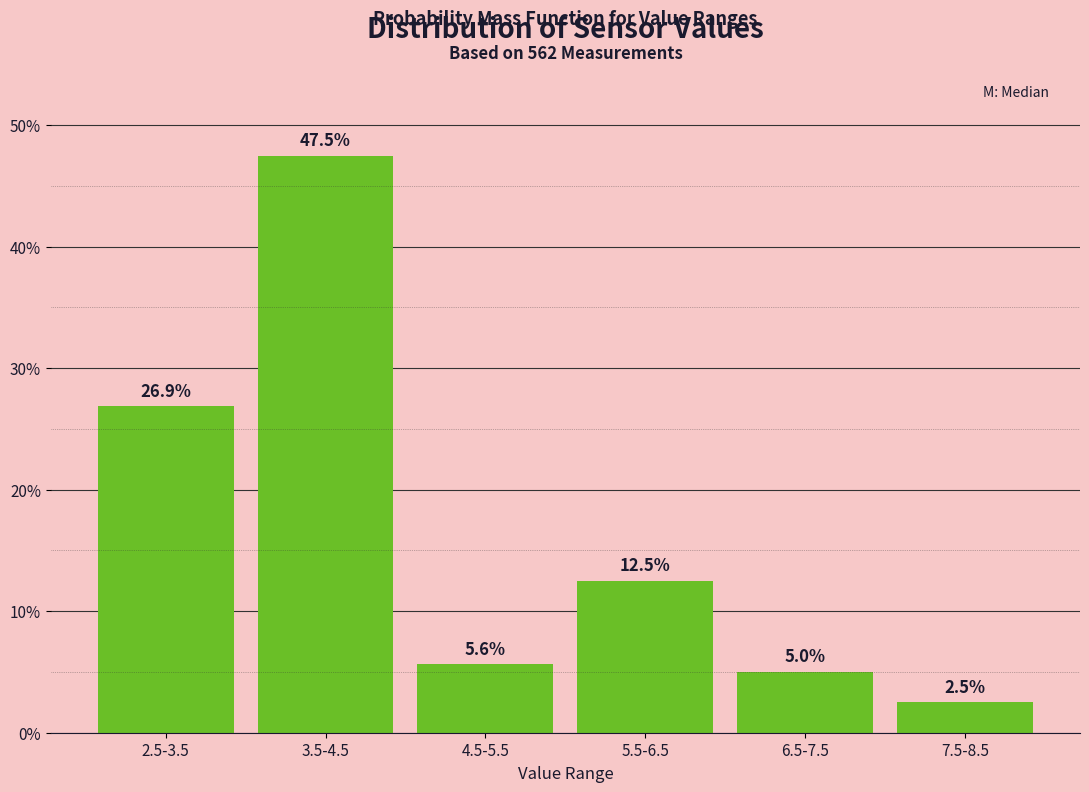

Reading left to right, what are all the values shown in this chart?

2.5-3.5=26.9	3.5-4.5=47.5	4.5-5.5=5.6	5.5-6.5=12.5	6.5-7.5=5.0	7.5-8.5=2.5